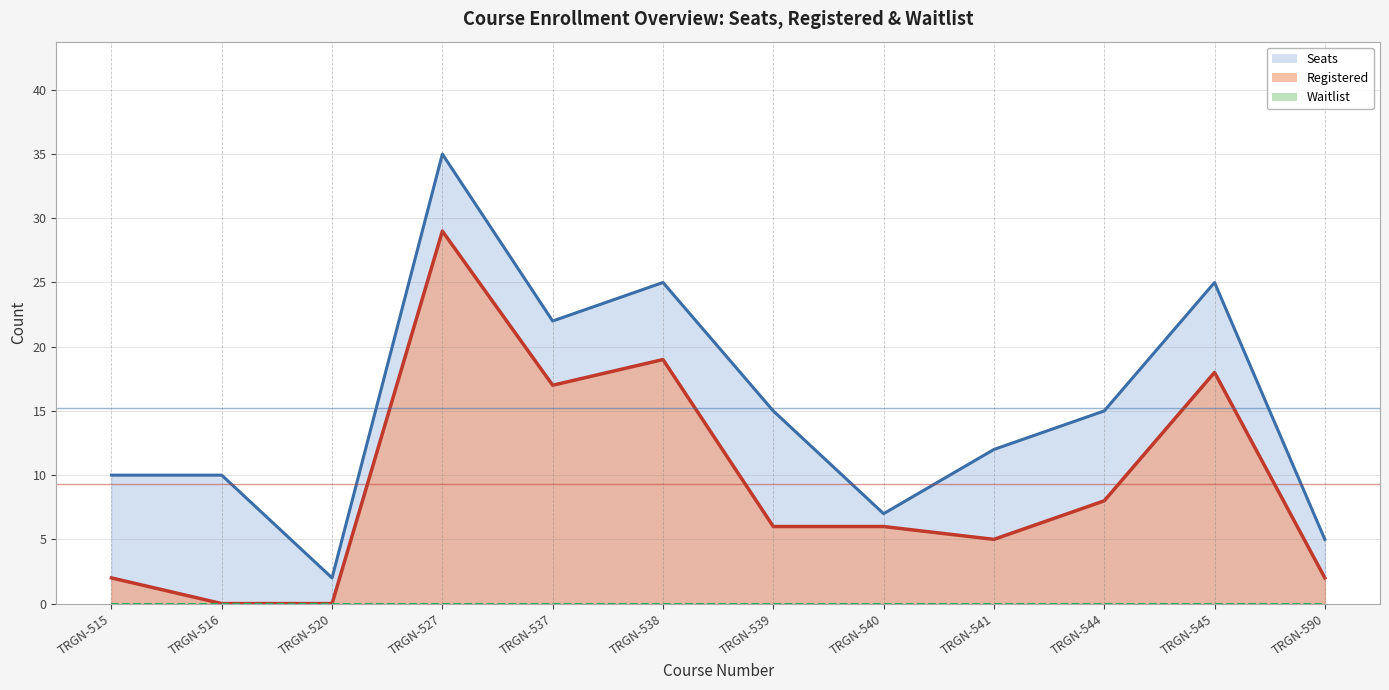

True or false: Seats has more than 0 interior local peaks.

True